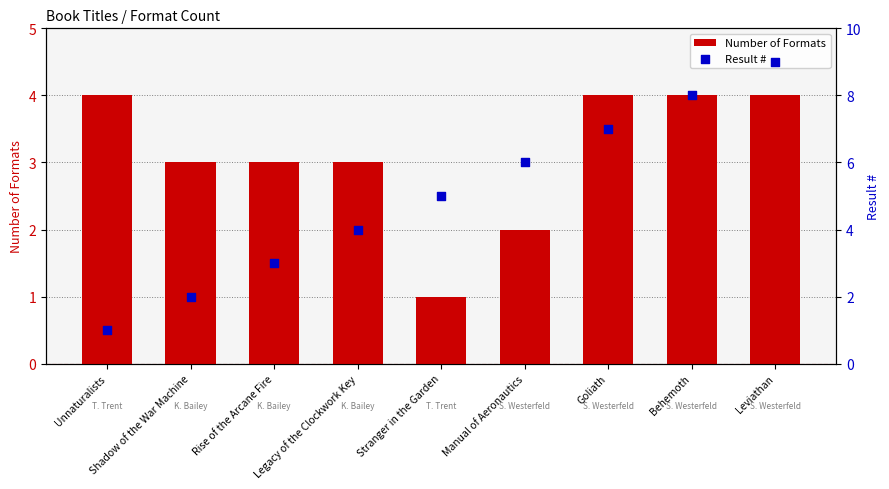

At how many categories does at least one series exceed 5?

4